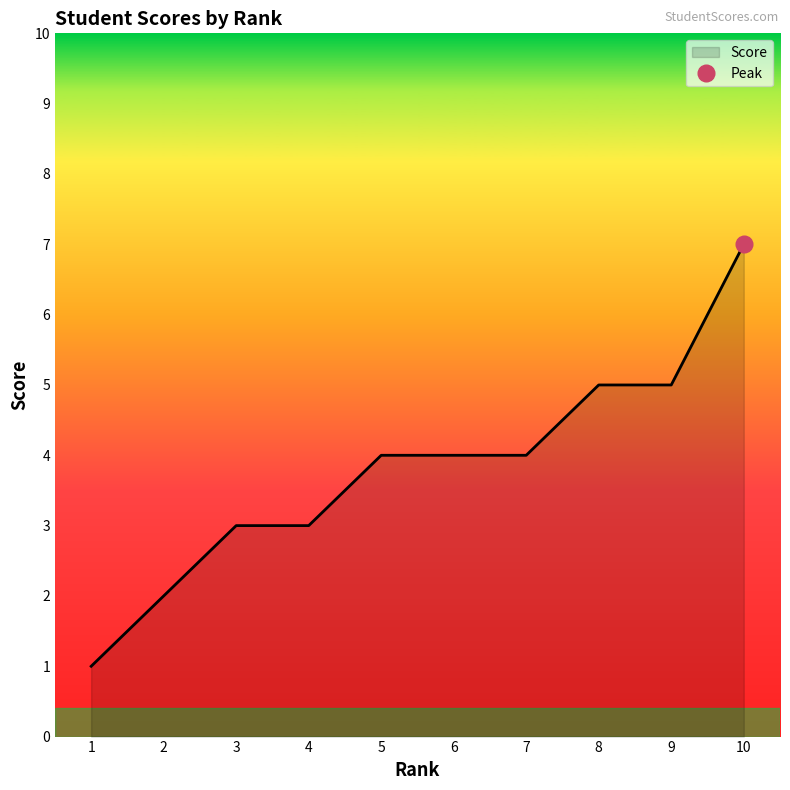

Which category has the lowest value across all series?

1